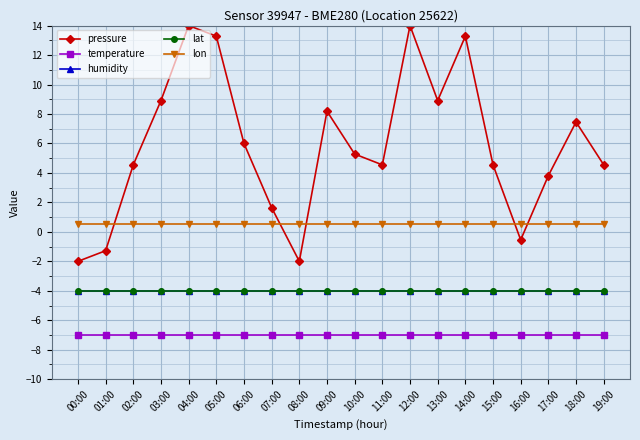

What is the sum of the humidity values at 15:00 and 02:00?

-8.0